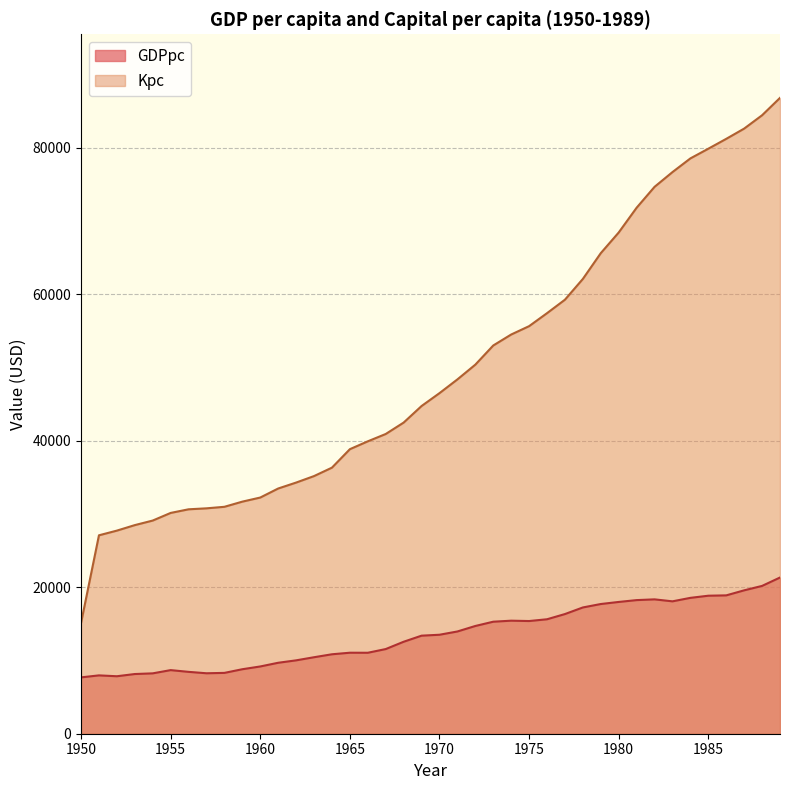

Where is GDPpc nearest to the value 14515?

1972